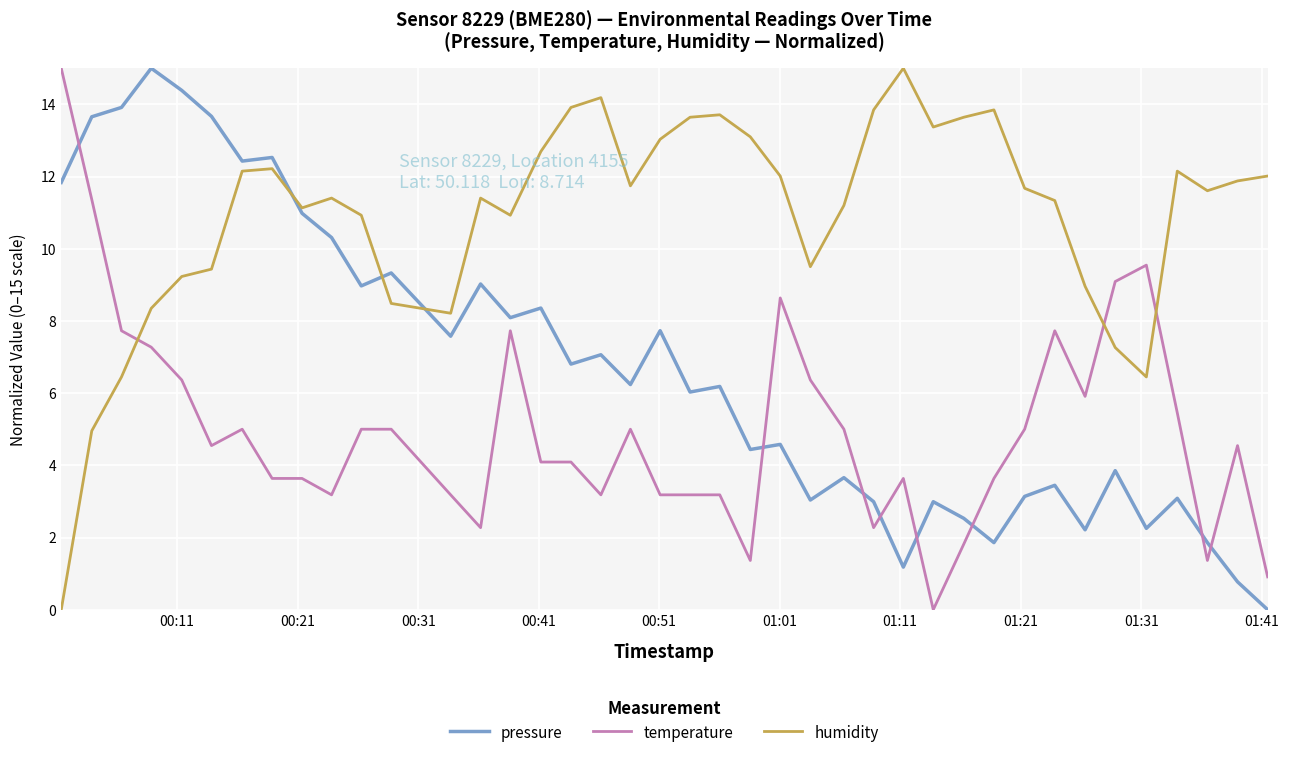

What is the greatest value displayed?

15.0